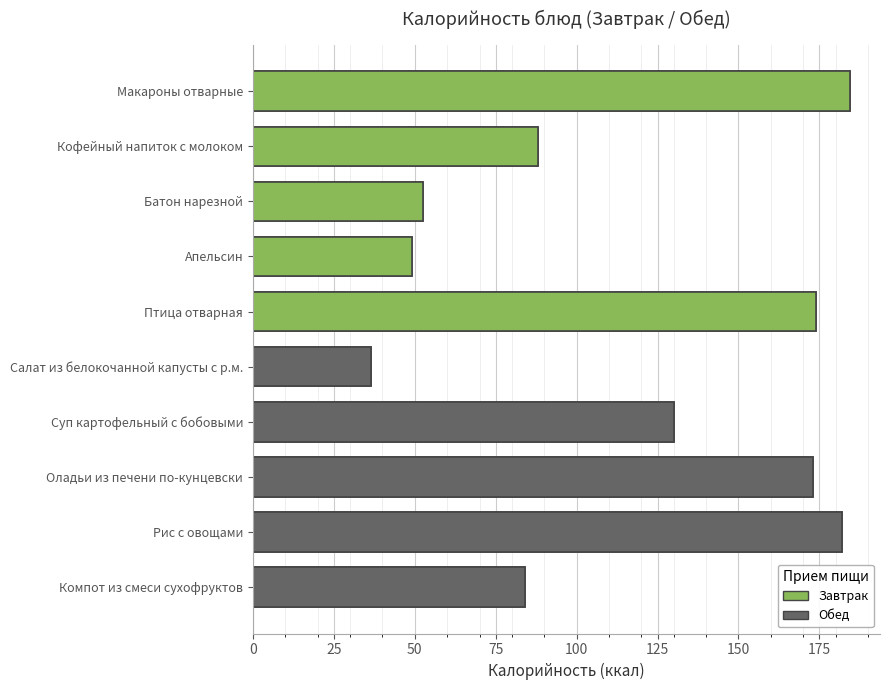

What is the difference between the values at Апельсин and Компот из смеси сухофруктов?

34.8